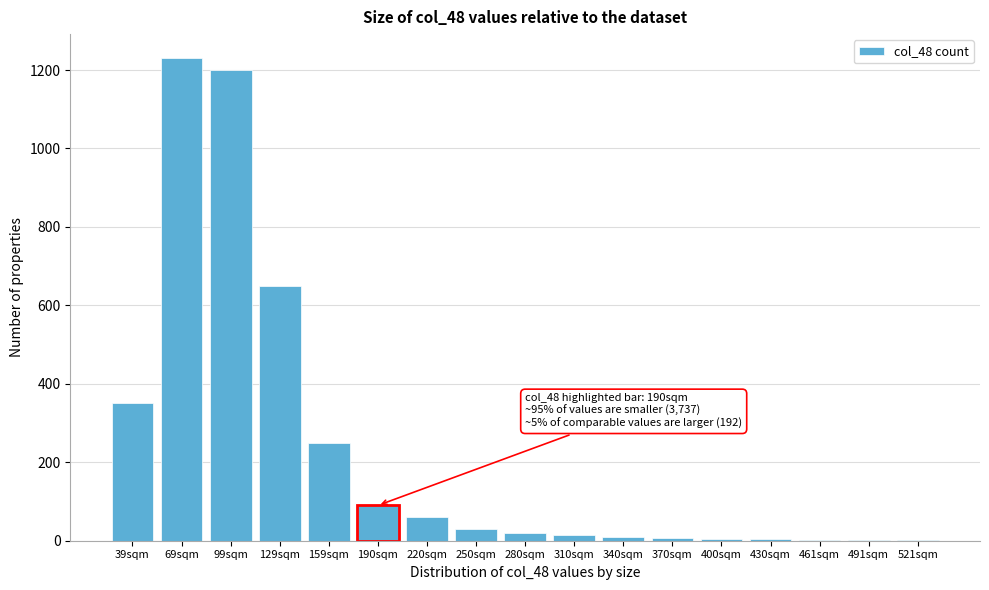

Where is the data nearest to the value 615?

129sqm